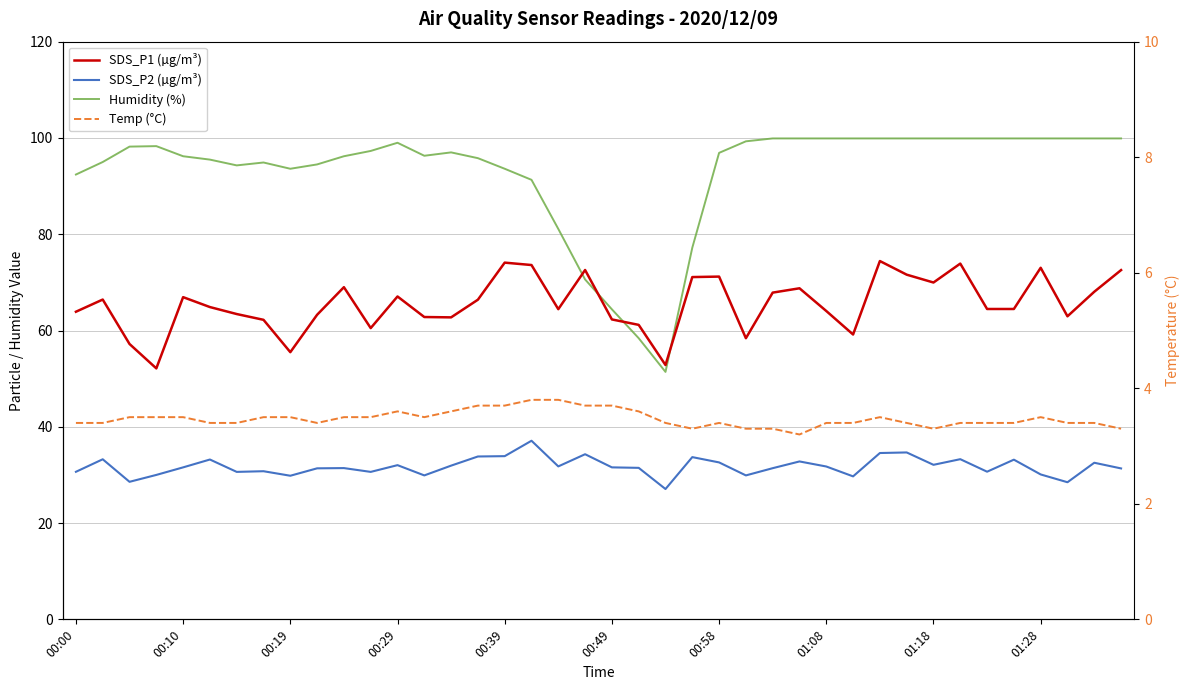

In Temp (°C), how many points are higher than both neighbors (excluding endpoints)?

4